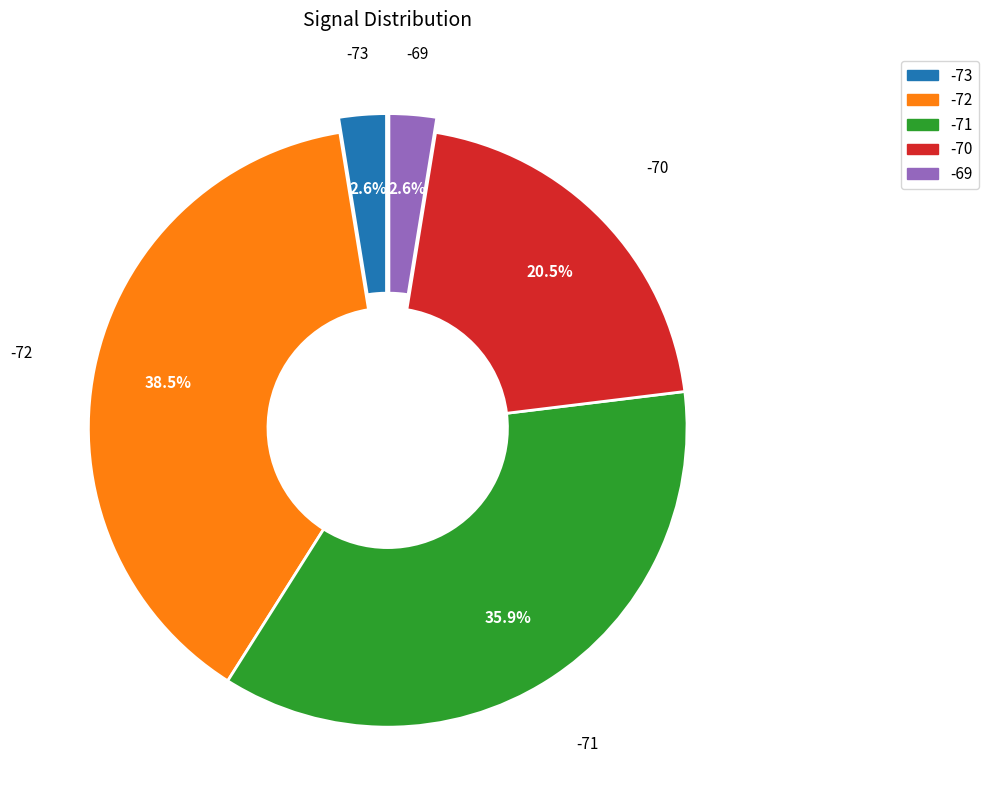

How many segments does this pie chart have?

5